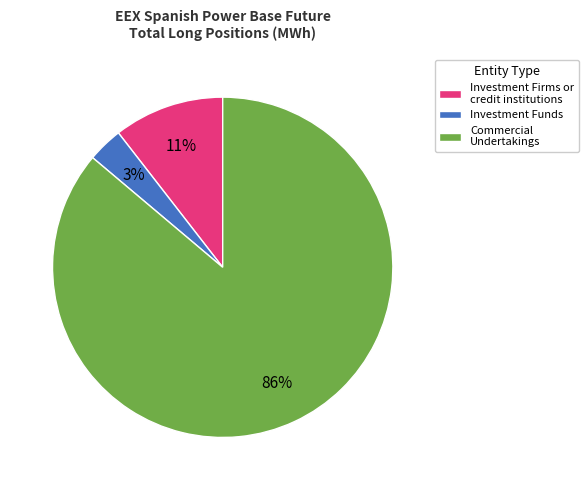

Between Investment Funds and Commercial Undertakings, which is larger?

Commercial Undertakings